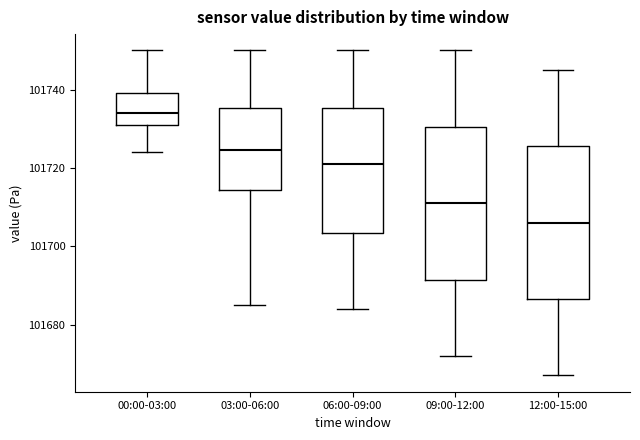

Which box's median line is the highest?

00:00-03:00